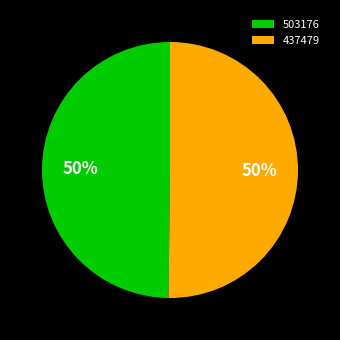

Do 503176 and 437479 together represent more than half of the pie?

Yes